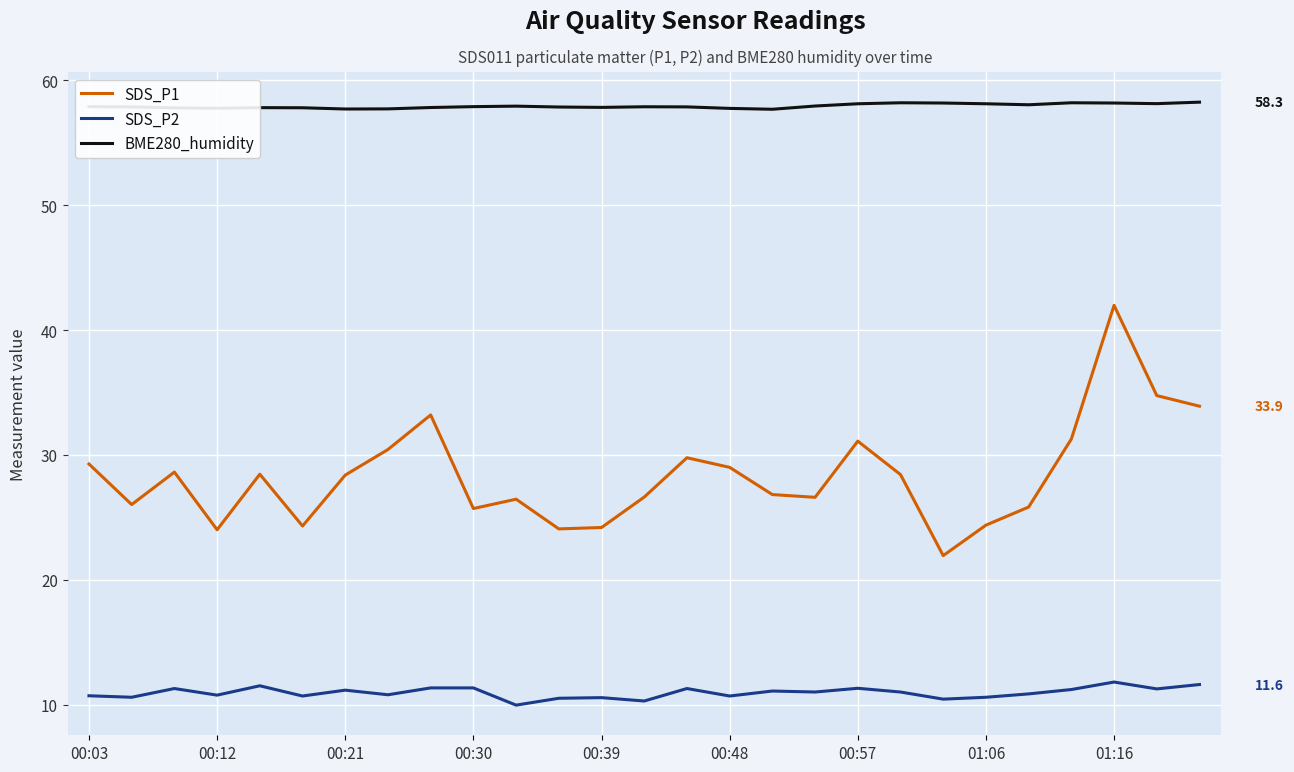

True or false: SDS_P1 and BME280_humidity cross at least once.

False